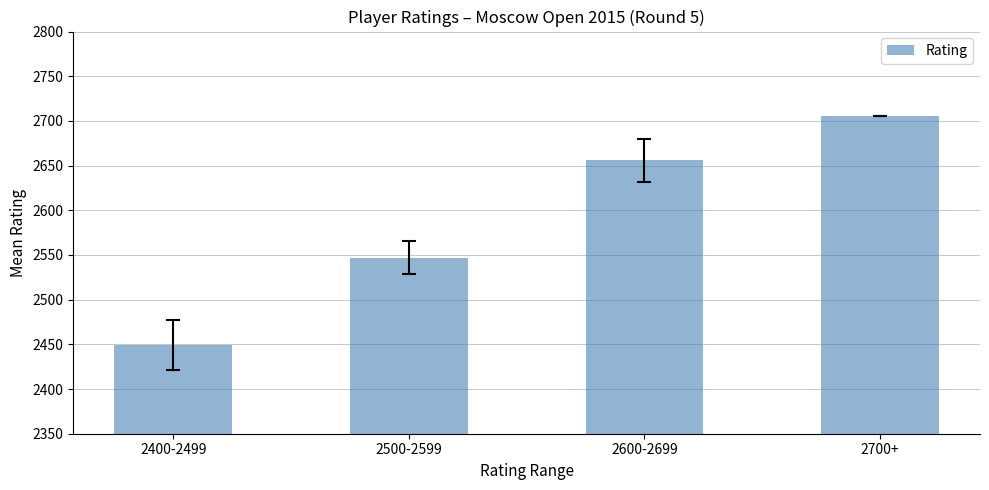

At which label does the data first exceed 2655?

2600-2699